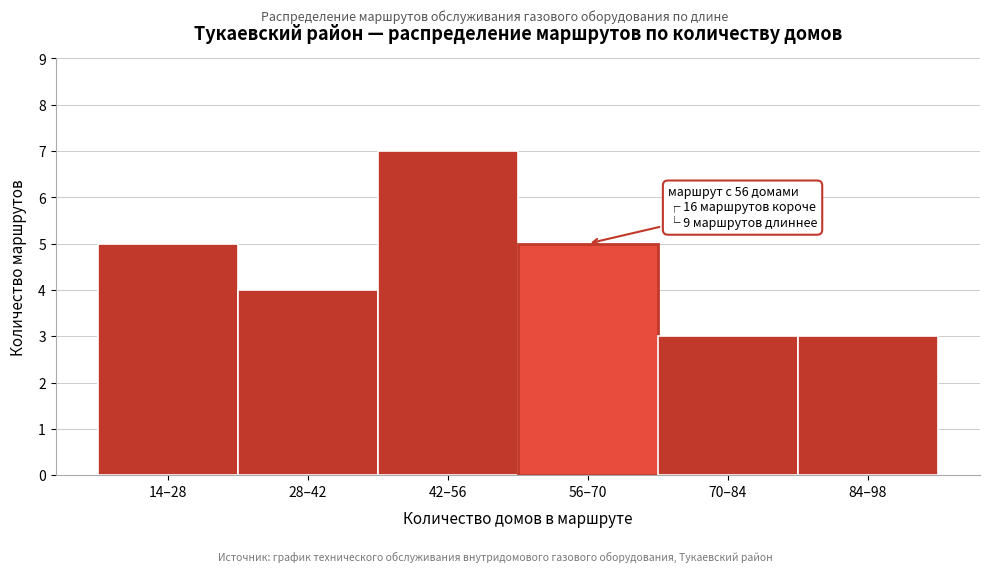

Reading left to right, list all the values displayed in this chart.

14–28=5	28–42=4	42–56=7	56–70=5	70–84=3	84–98=3